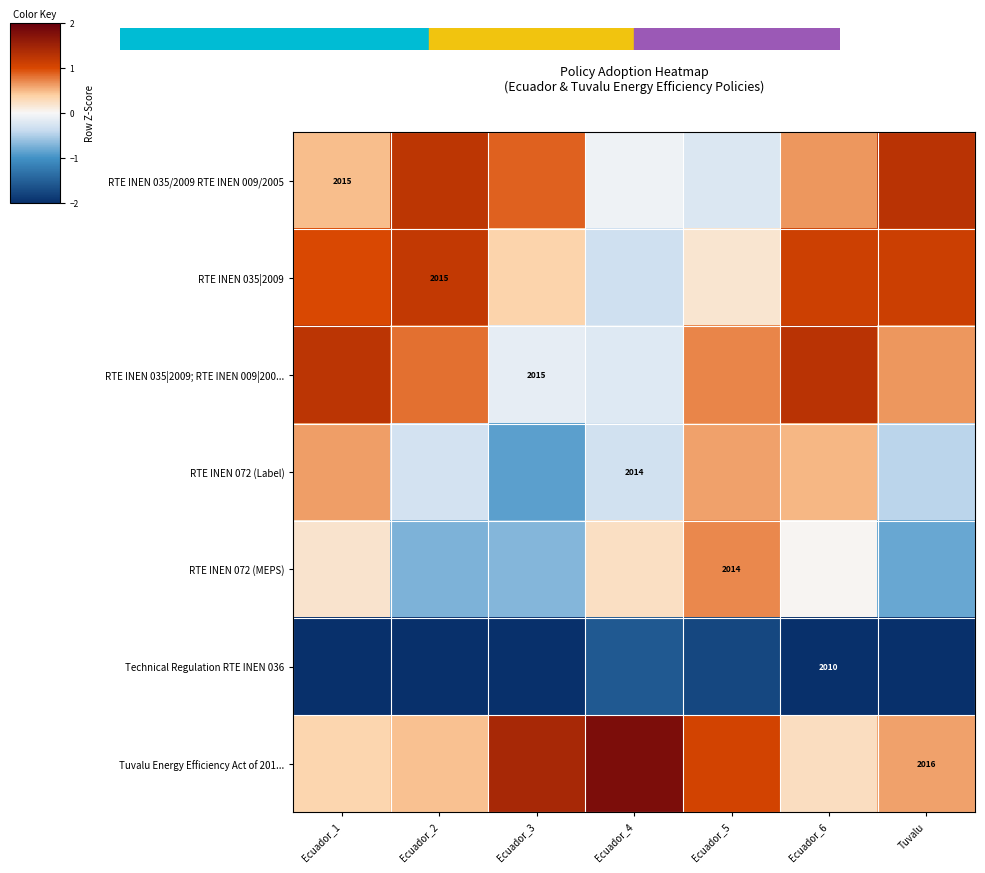

Rank the categories by RTE INEN 072 (Label) value from lowest to highest.

Ecuador_3, Tuvalu, Ecuador_4, Ecuador_2, Ecuador_6, Ecuador_5, Ecuador_1